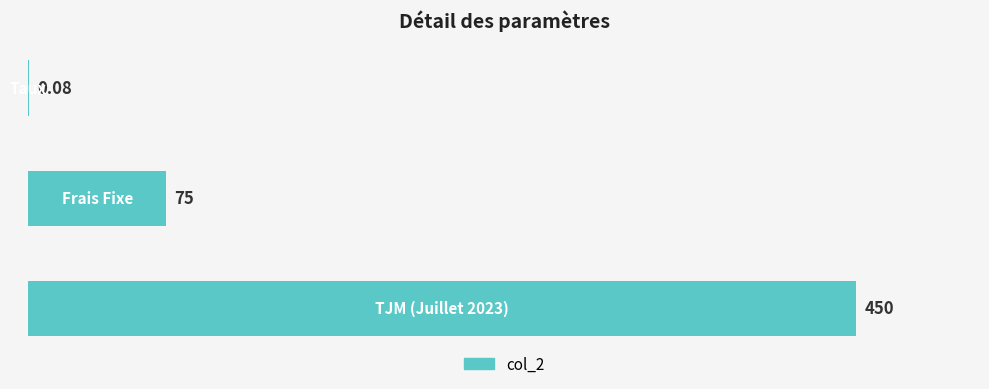

List the labels in order of value, smallest first.

0, 1, 2